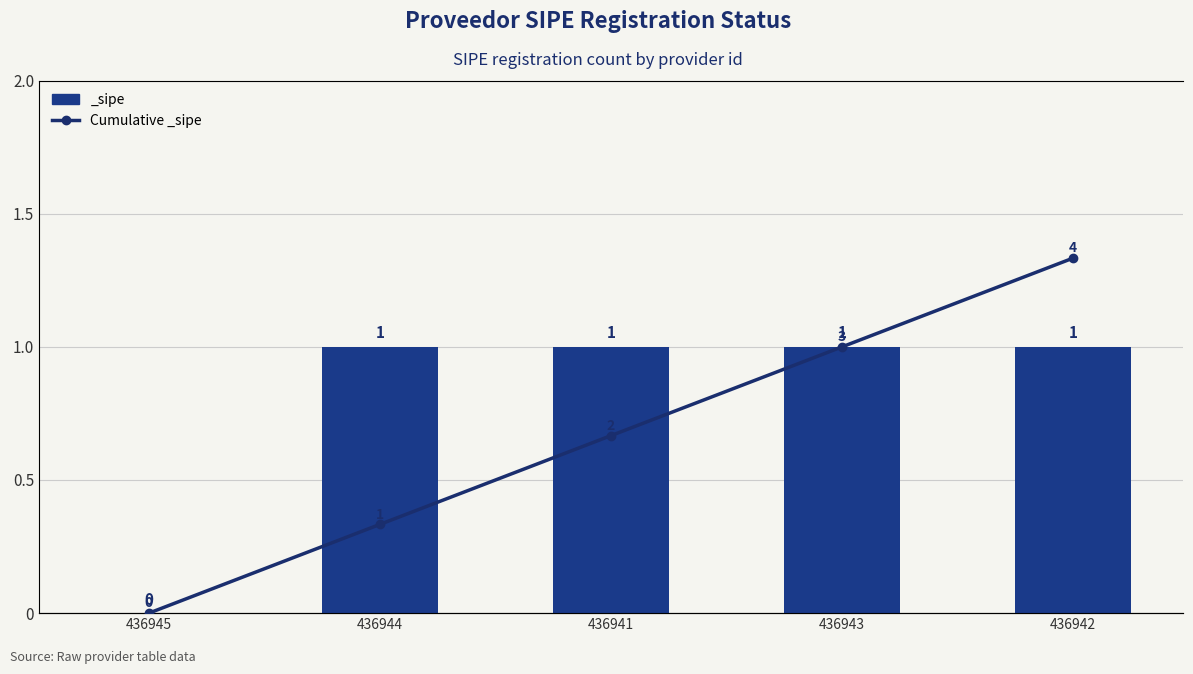

How many bars are there in total?

5